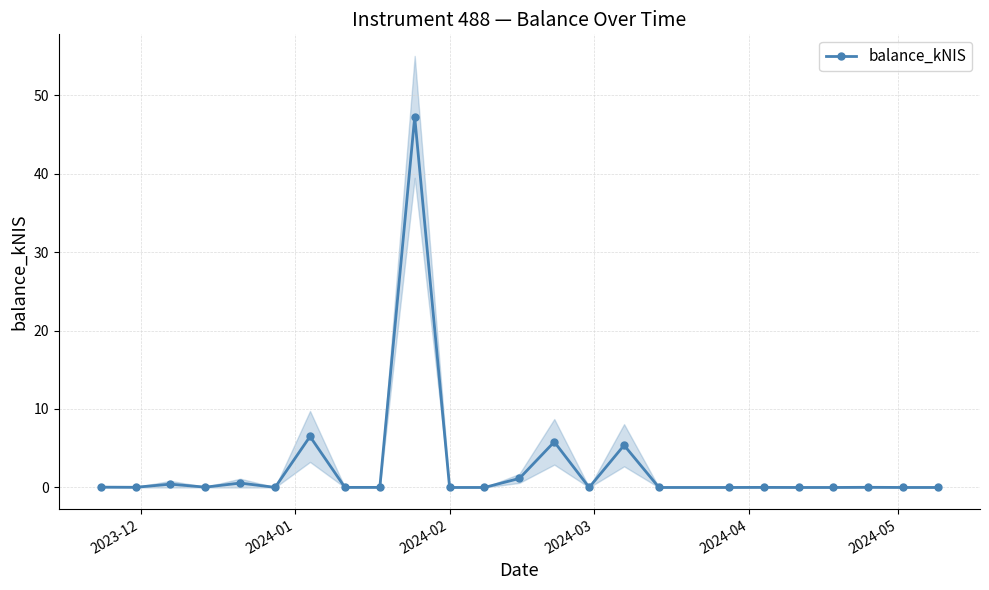

What is the value of the balance_kNIS point at the 10th from the left?

47.2